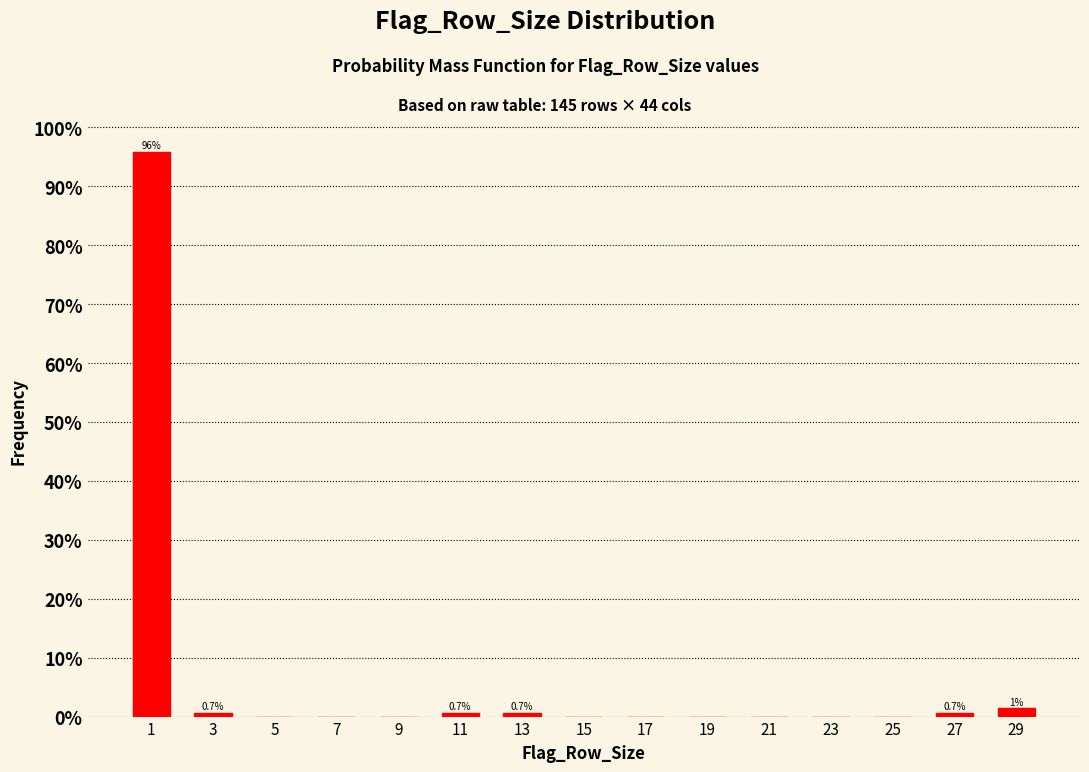

Reading left to right, extract all data points from this chart.

1=95.9	3=0.7	5=0.0	7=0.0	9=0.0	11=0.7	13=0.7	15=0.0	17=0.0	19=0.0	21=0.0	23=0.0	25=0.0	27=0.7	29=1.4